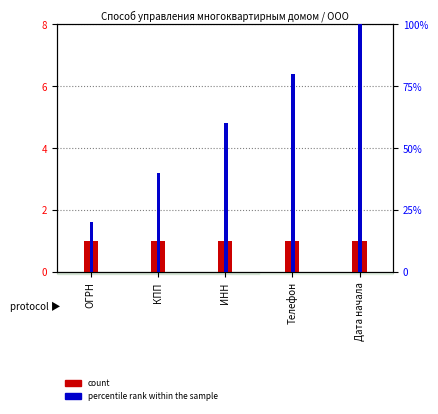

How many distinct data groups are displayed?

2